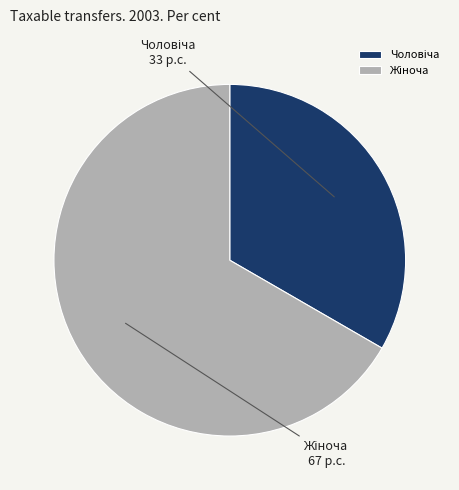

To the nearest percent, what percentage of the pie is Жіноча?

67%